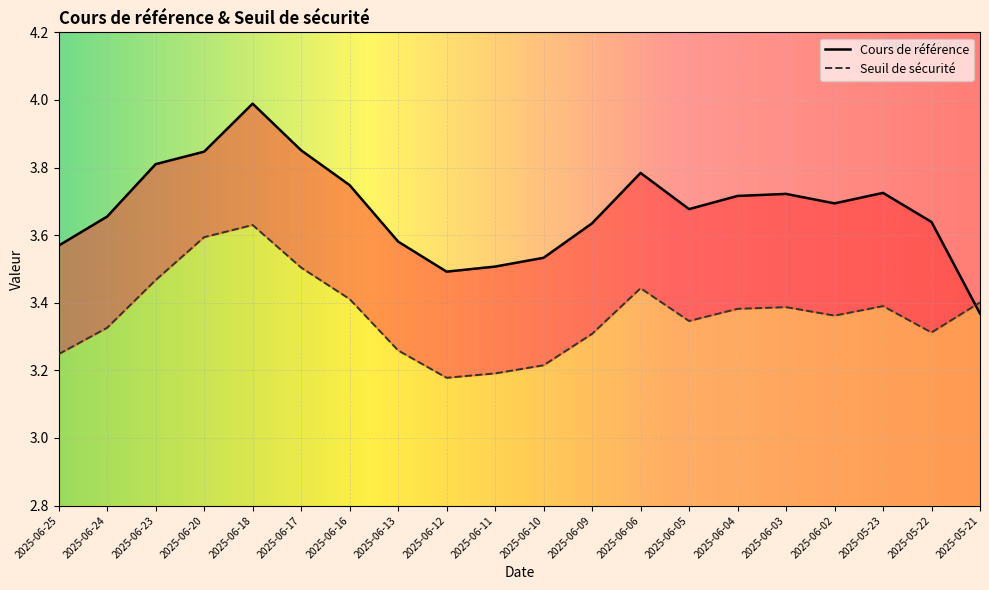

What is the sum of the Seuil de sécurité values at 2025-06-20 and 2025-06-13?

6.9